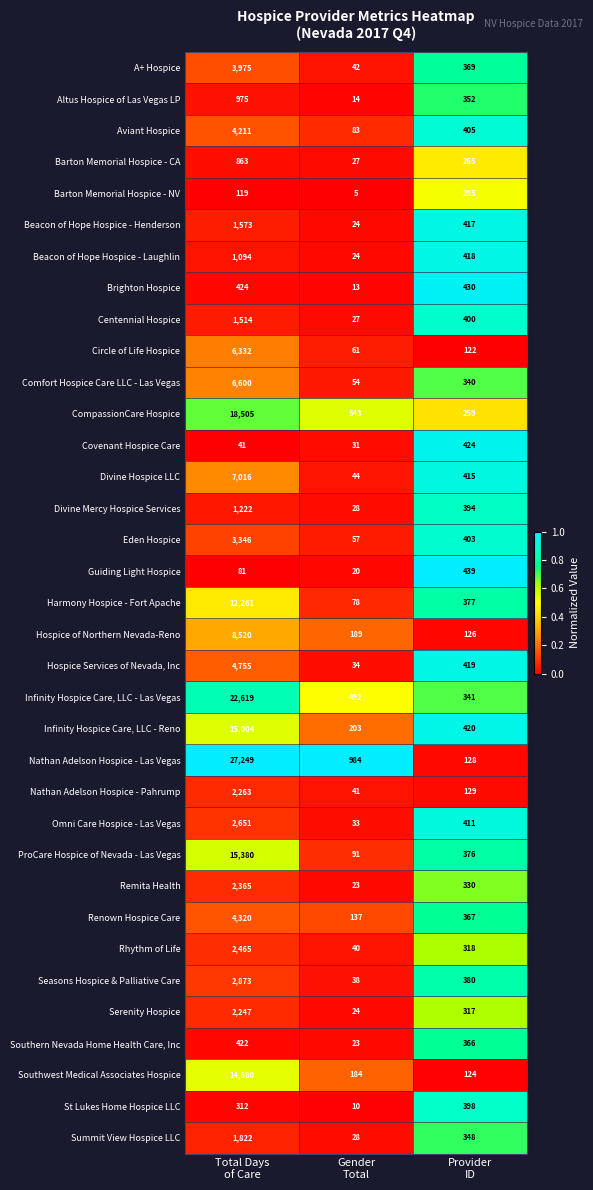

Which series has the largest total across all categories?

Nathan Adelson Hospice - Las Vegas